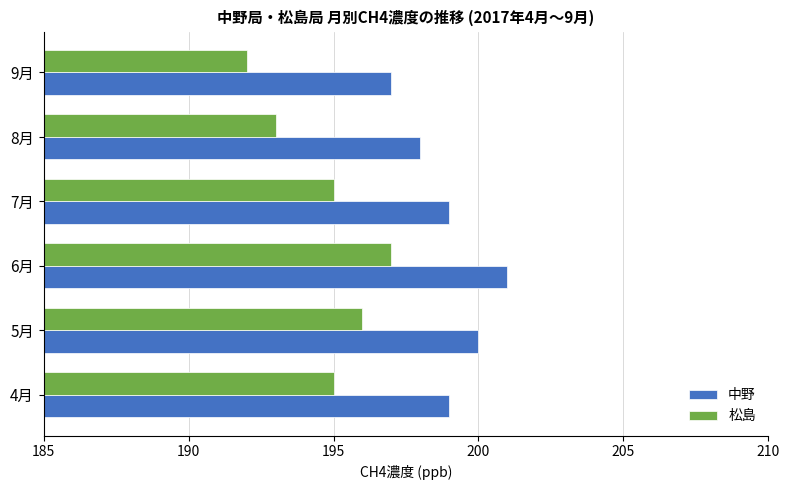

What is the difference between the second highest and minimum values in the 松島 series?

4